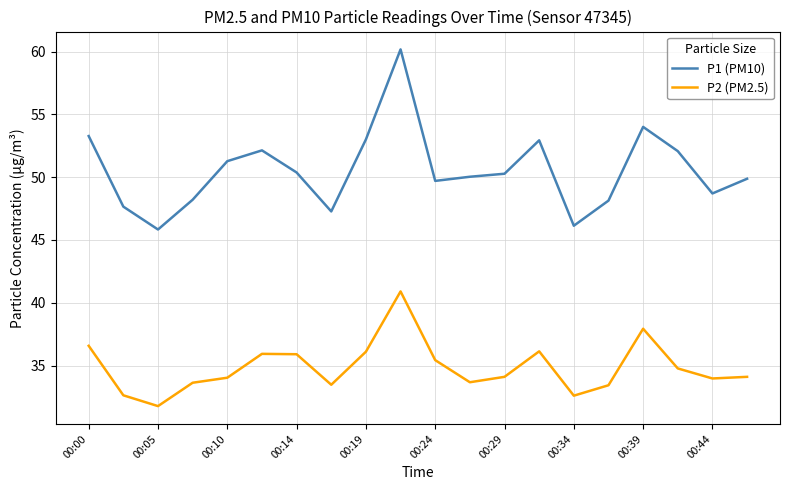

What is the highest value of the P1 (PM10) series?

60.2